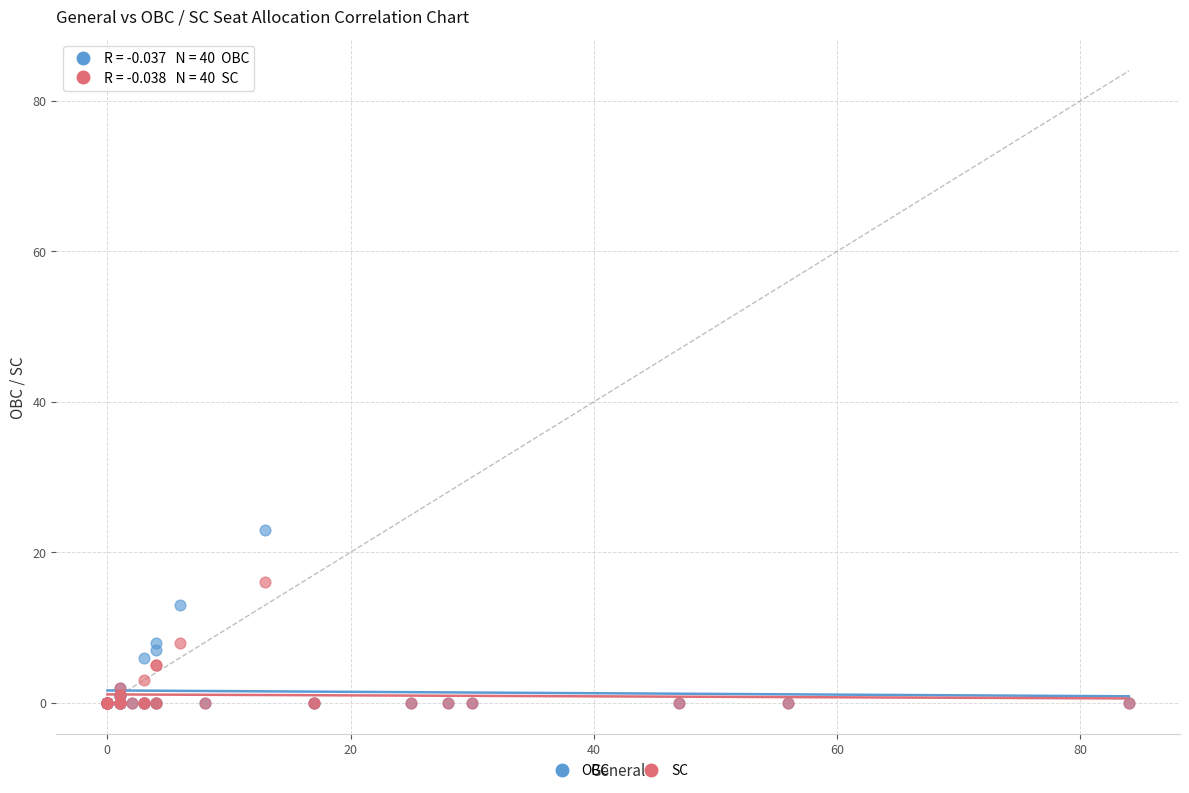

In the OBC series, what Y value is closest to 11?

13